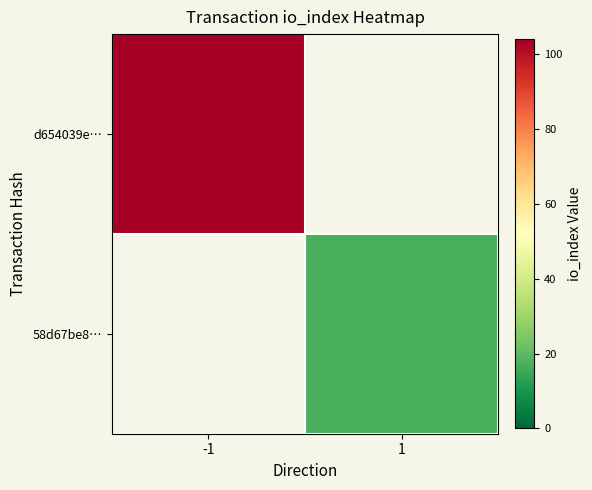

The 58d67be8… series shows 23.2 at 1. True or false?

False